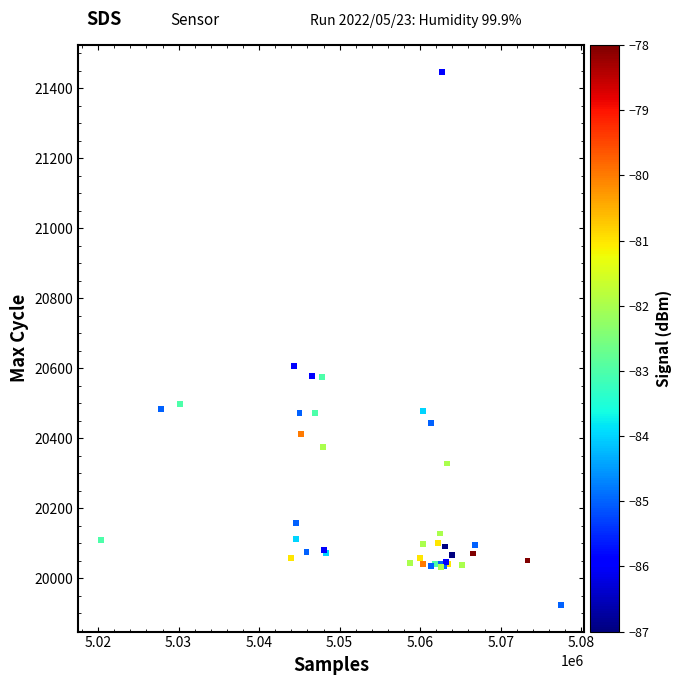

What Y value in the scatter plot is closest to 20685?

20606